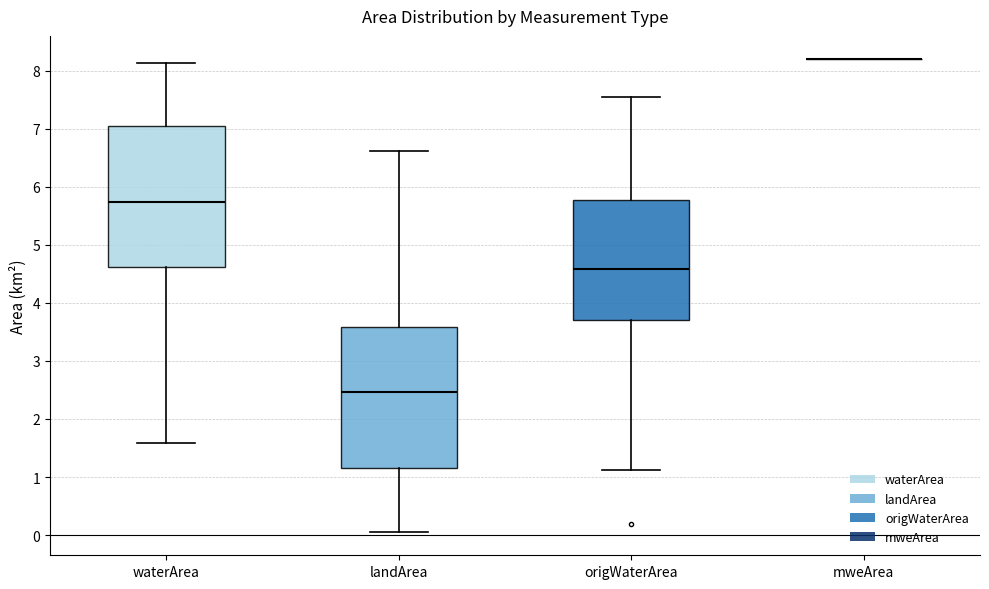

Where is the upper edge of the box for landArea on the y-axis? The values are not printed on the chart, so give them approximately, as read against the axis.

3.6